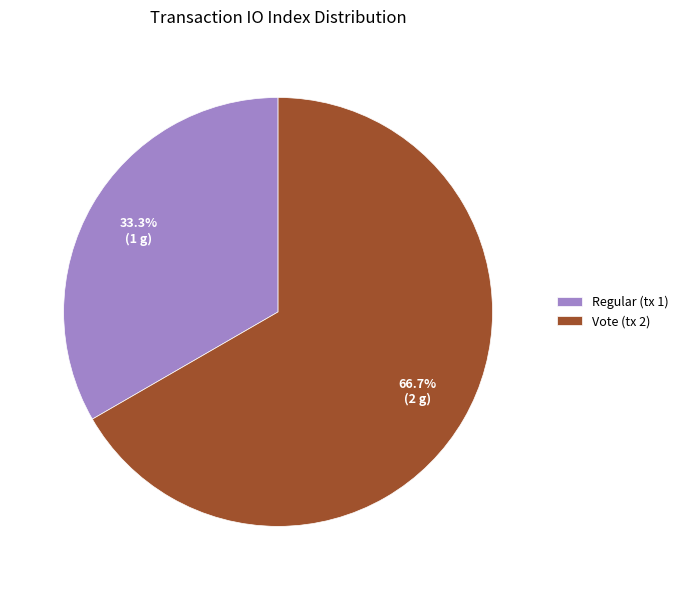

To the nearest percent, what is the difference between the largest and smallest slice percentages?

33%